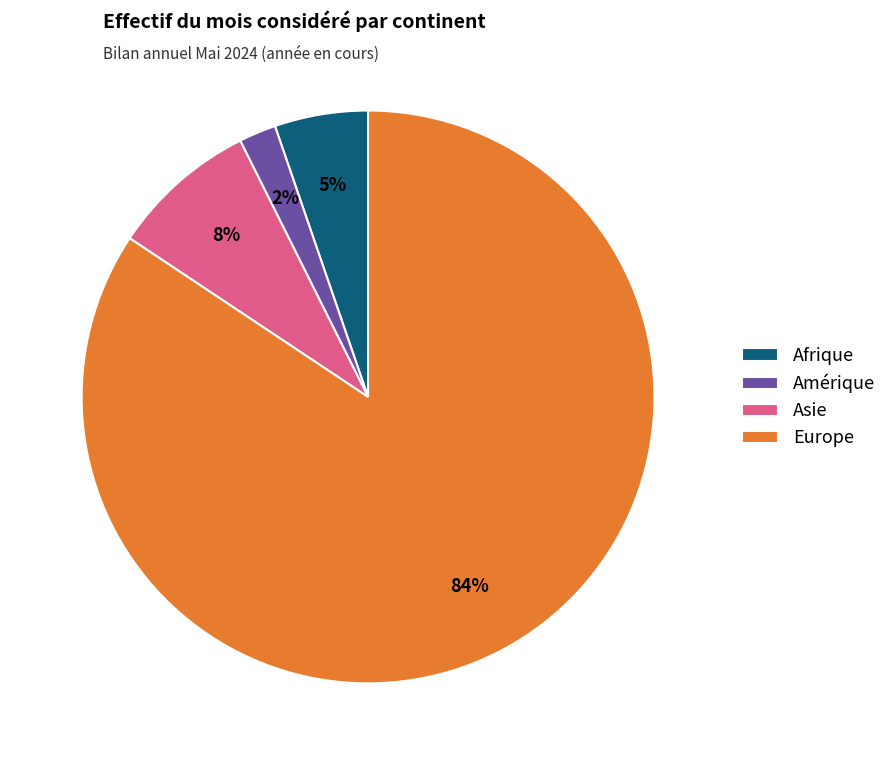

What is the ratio of the value at Amérique to the value at Afrique?

0.4